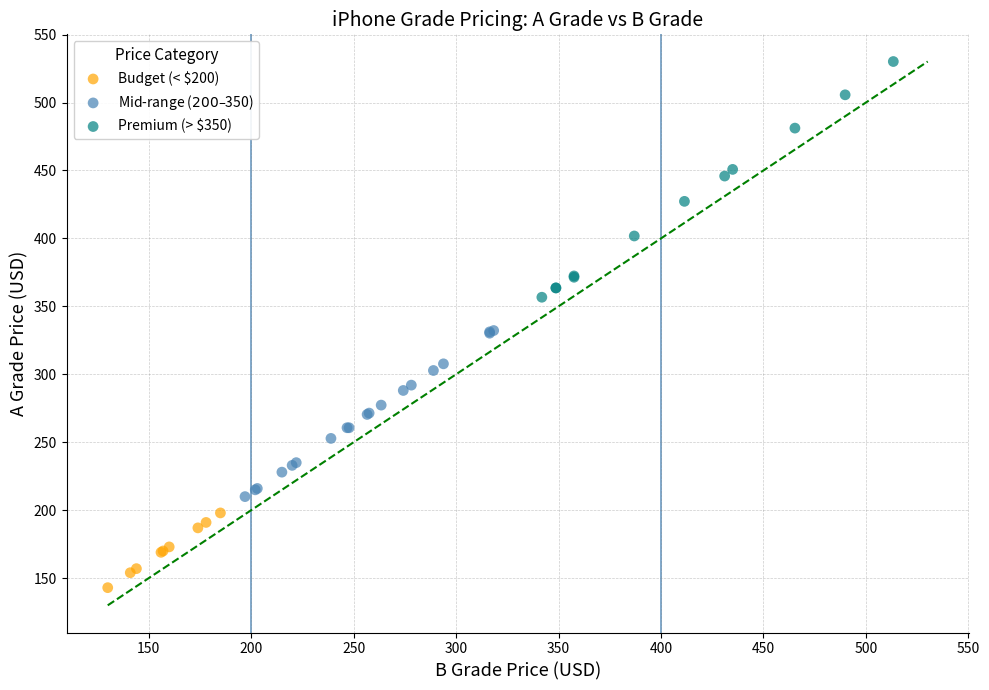

Which series reaches the maximum Y coordinate?

Premium (> $350)